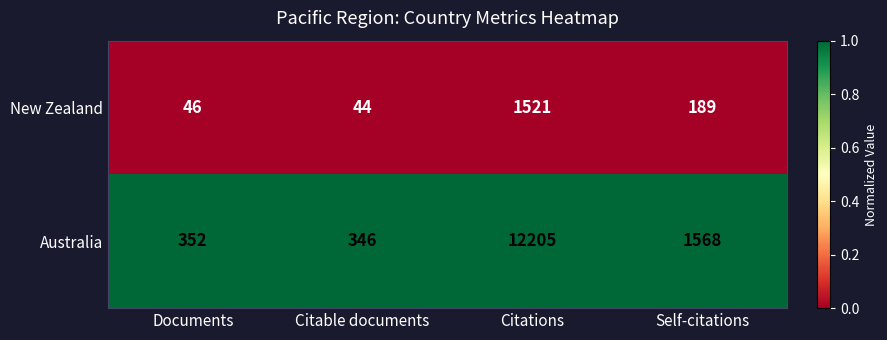

Reading left to right, transcribe all the data shown in this chart.

New Zealand: Documents=46	Citable documents=44	Citations=1521	Self-citations=189
Australia: Documents=352	Citable documents=346	Citations=12205	Self-citations=1568